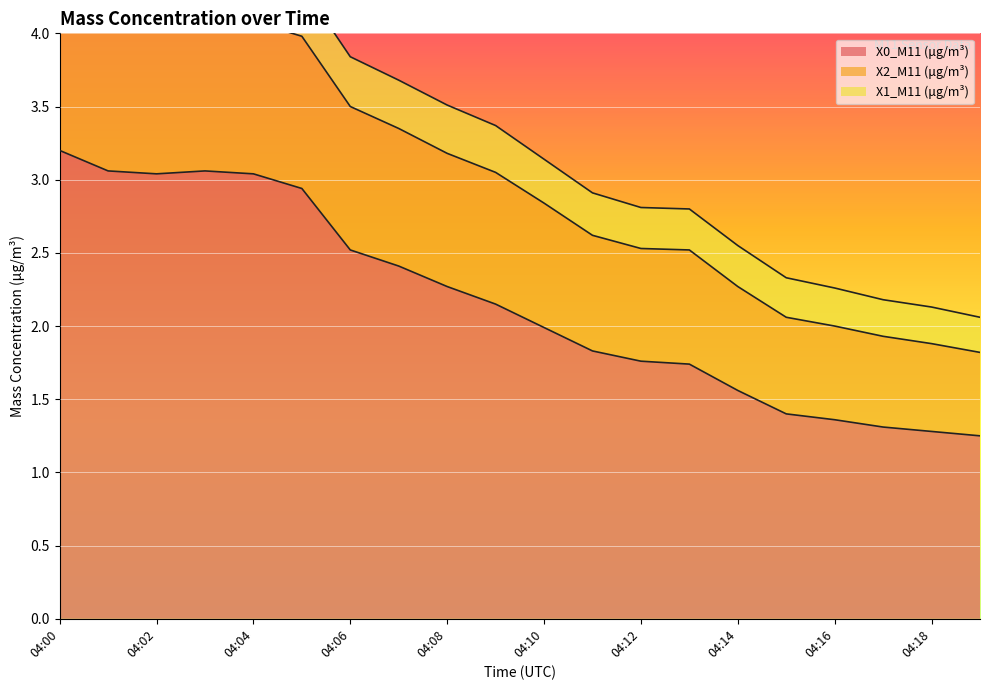

What is the average value of the X1_M11 (μg/m³) series?

3.0